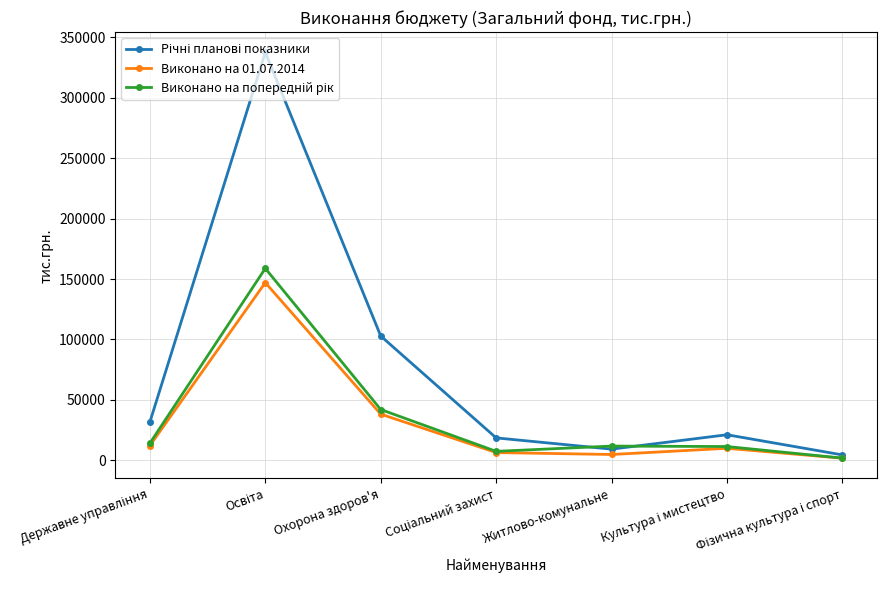

What is the label of the 5th point from the left?

Житлово-комунальне